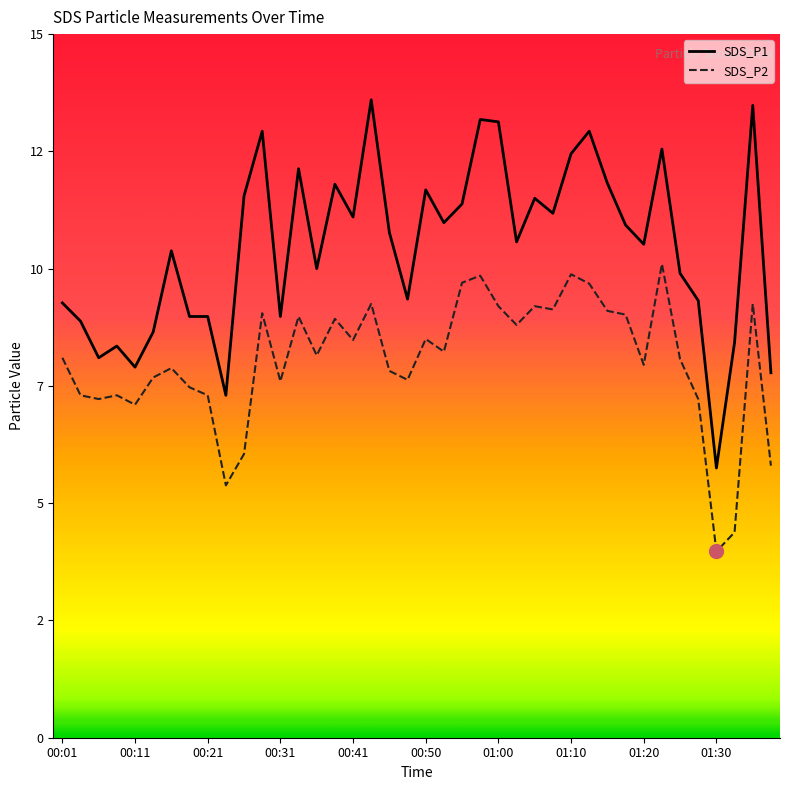

True or false: SDS_P1 and SDS_P2 intersect in this chart.

False